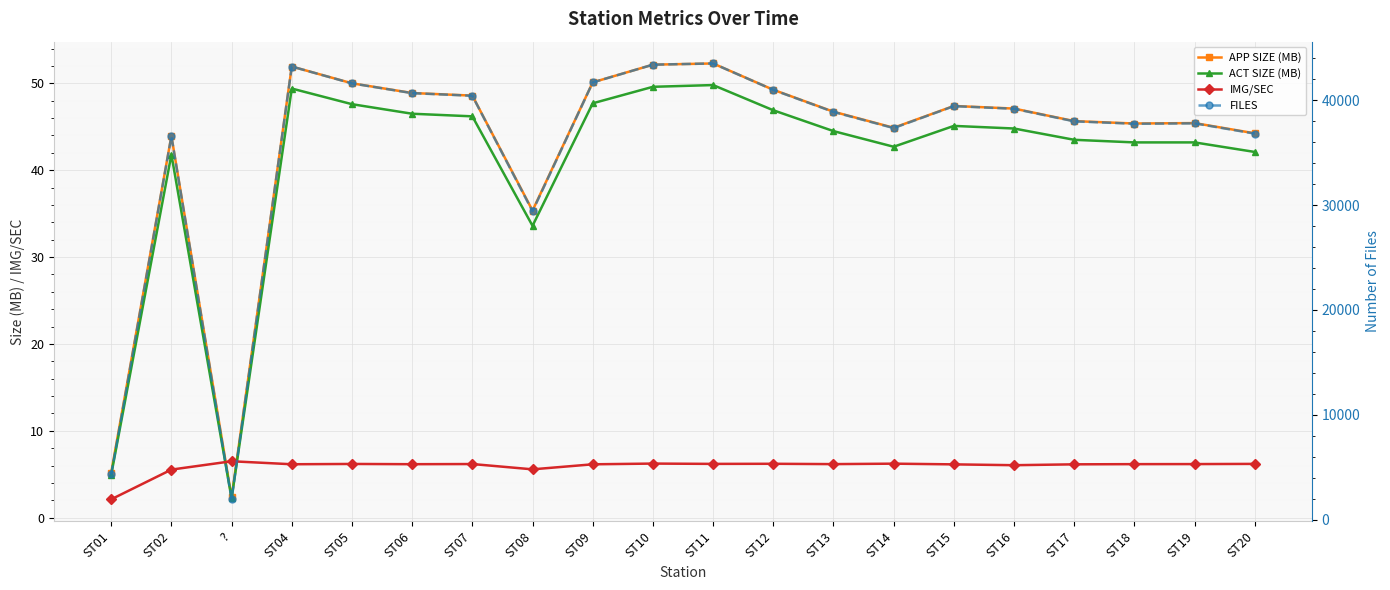

What is the smallest value displayed?

2.1